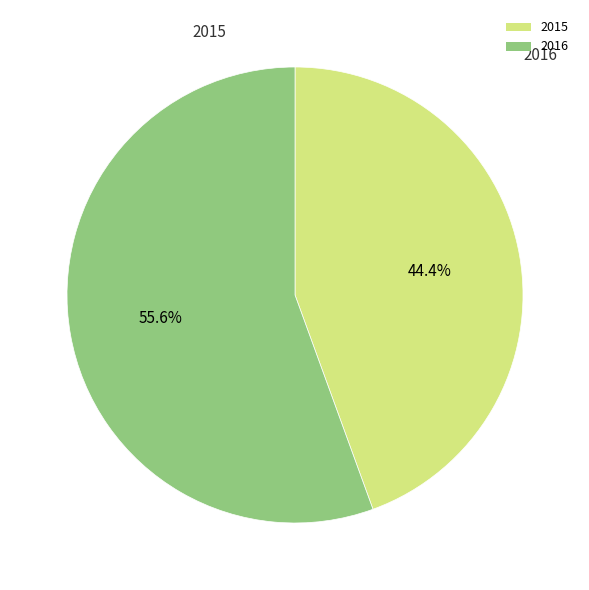

Does 2015 represent more than half of the total?

No